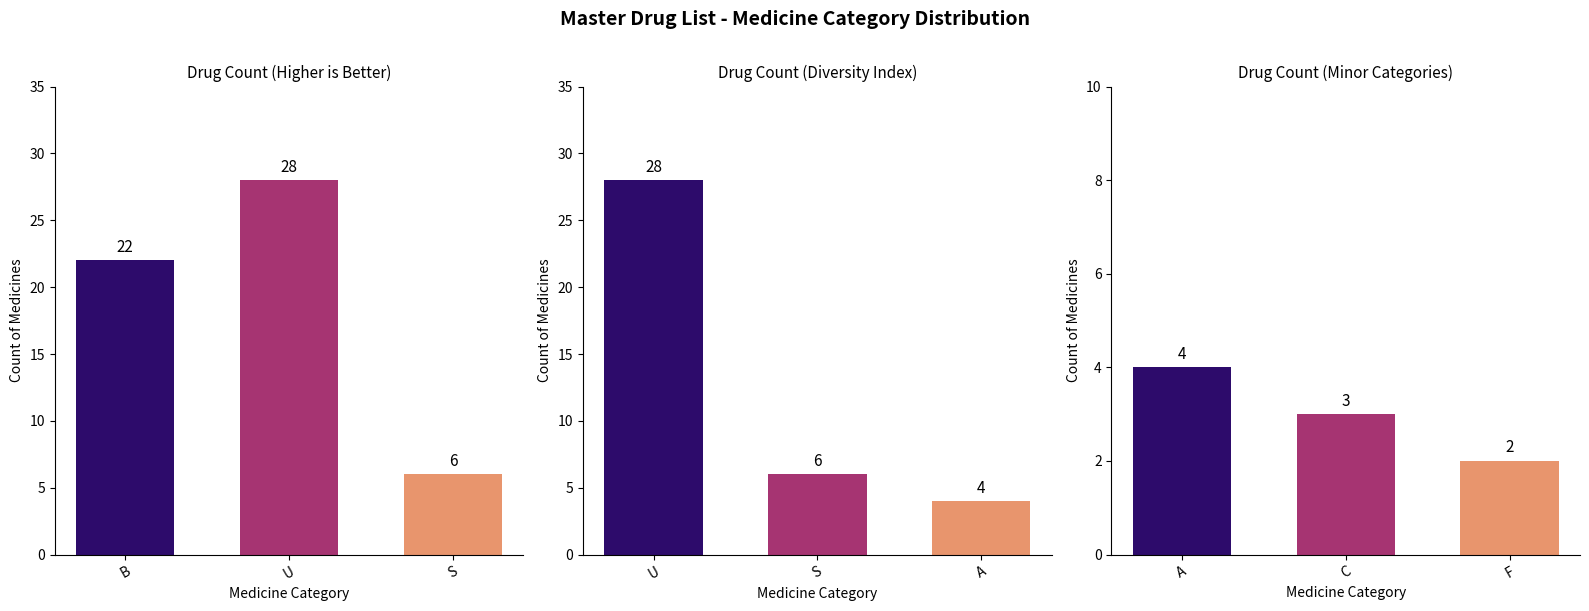

Are the bars grouped side by side (vs. stacked)?

No